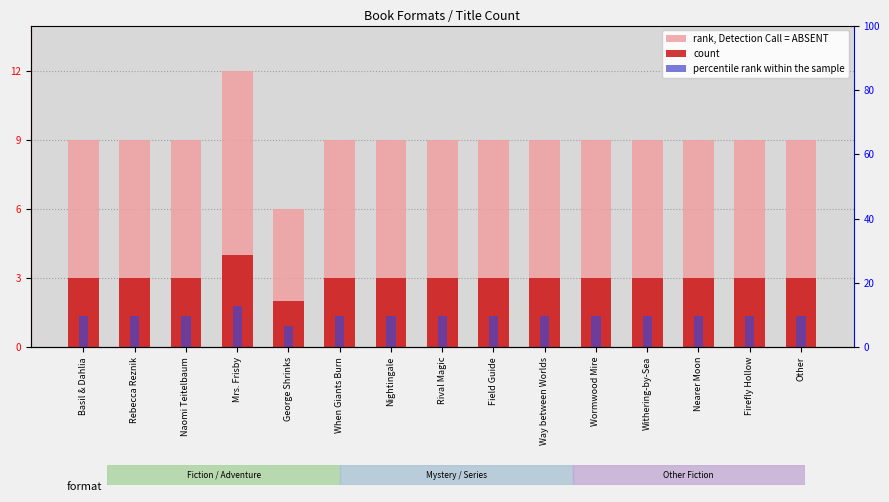

Which category has the highest value across all series?

Mrs. Frisby